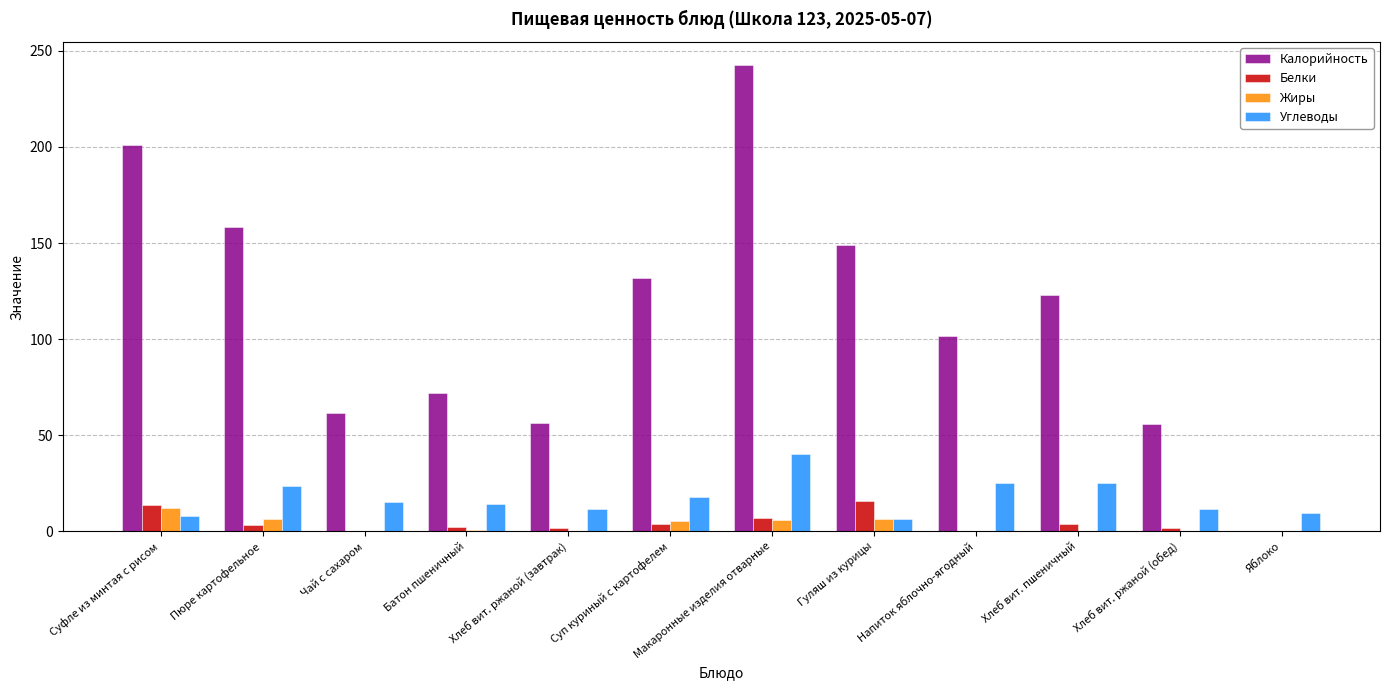

Between Напиток яблочно-ягодный and Яблоко, which series saw the biggest shift?

Калорийность